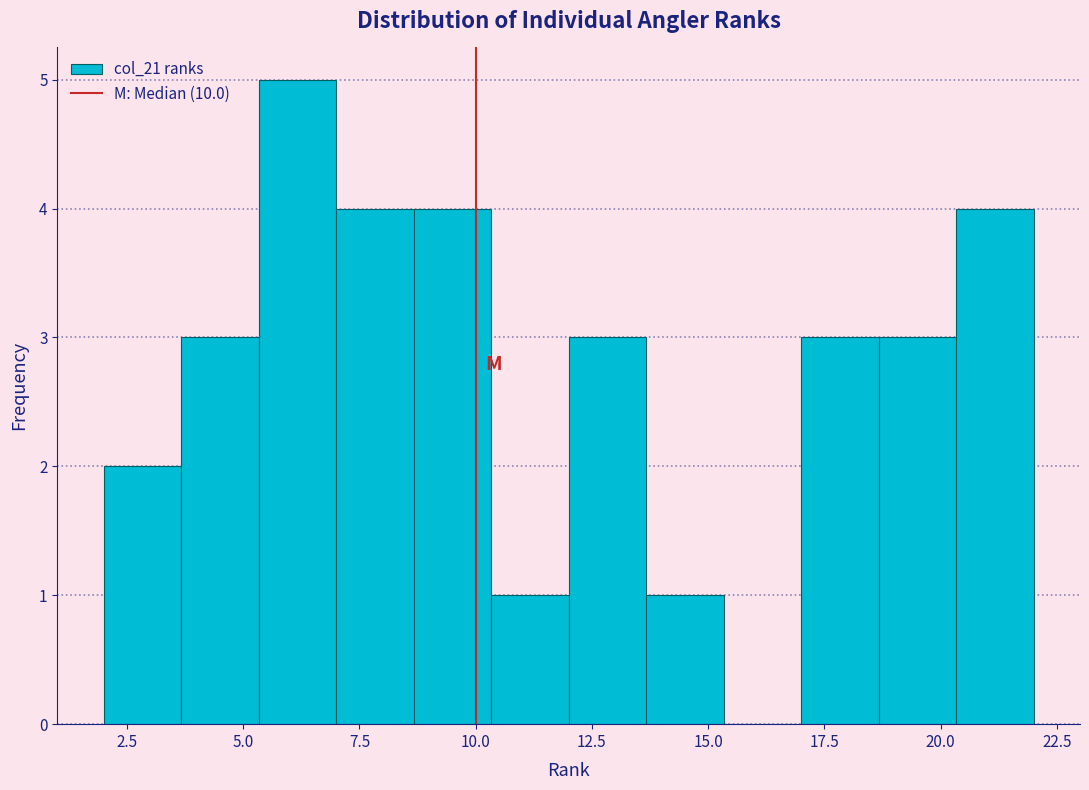

Read against the x-axis, roughly where is the centre of the tallest bar?

6.0